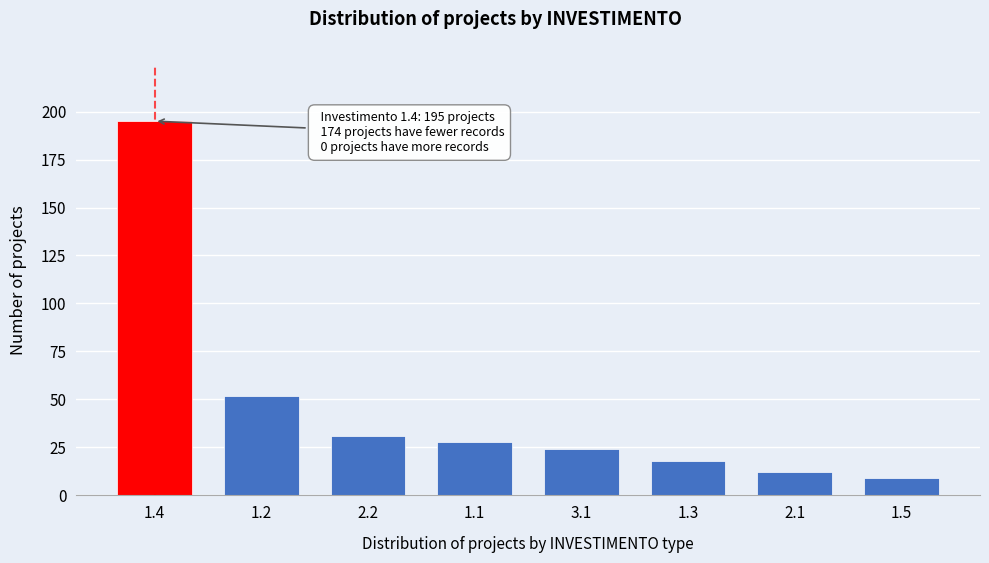

Reading left to right, extract all data points from this chart.

1.4=195	1.2=52	2.2=31	1.1=28	3.1=24	1.3=18	2.1=12	1.5=9